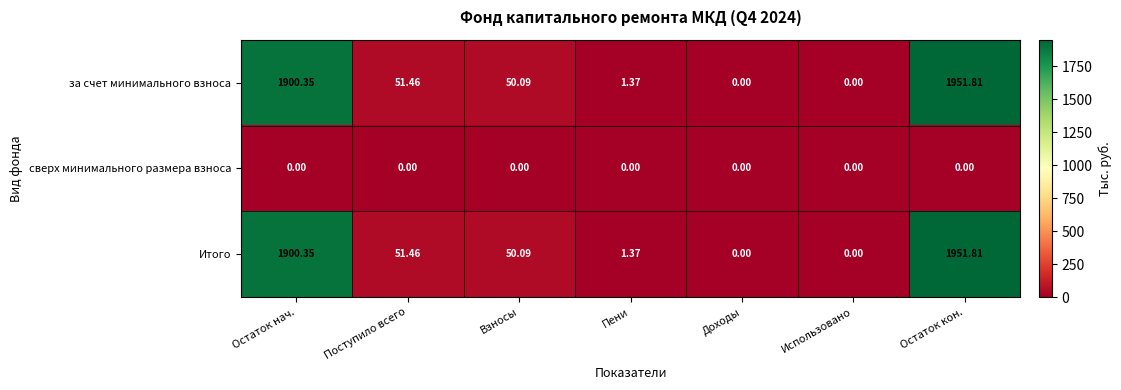

What is the greatest value displayed?

1951.8